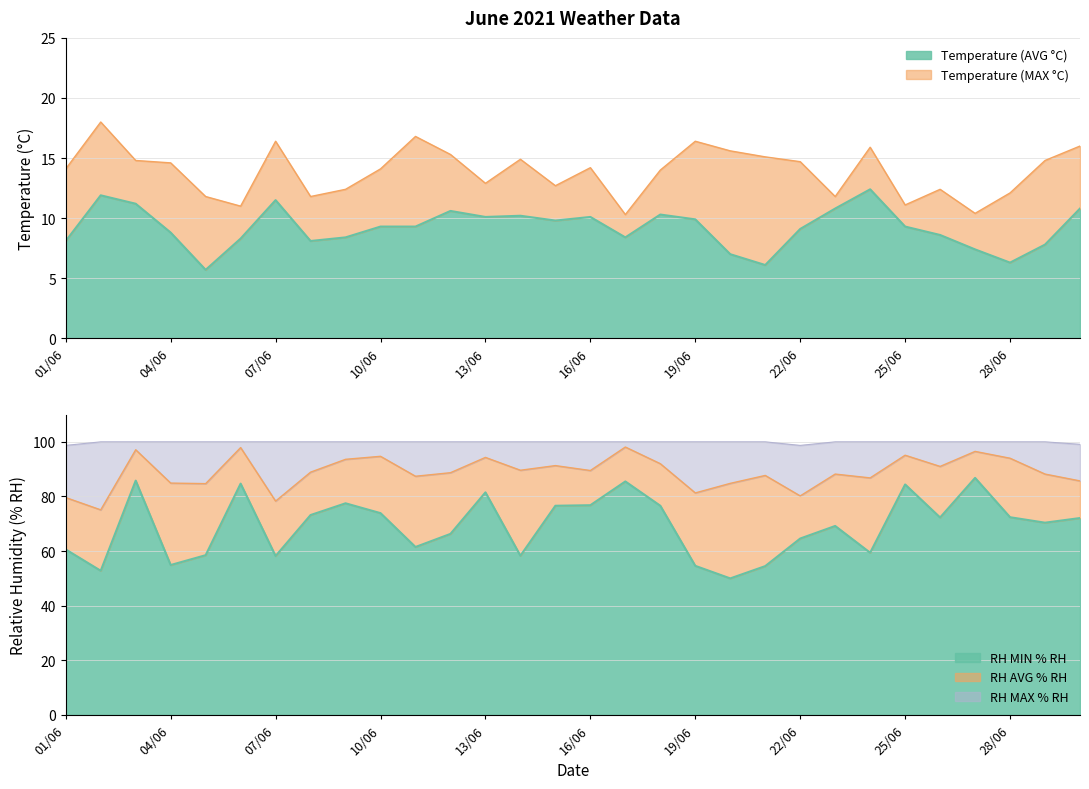

Reading right to left, extract all data points from this chart.

Temperature (AVG °C): 10.8	7.8	6.3	7.4	8.6	9.3	12.4	10.8	9.1	6.1	7.0	9.9	10.3	8.4	10.1	9.8	10.2	10.1	10.6	9.3	9.3	8.4	8.1	11.5	8.3	5.7	8.8	11.2	11.9	8.1
Temperature (MAX °C): 16.0	14.8	12.1	10.4	12.4	11.1	15.9	11.8	14.7	15.1	15.6	16.4	14.0	10.3	14.2	12.7	14.9	12.9	15.3	16.8	14.1	12.4	11.8	16.4	11.0	11.8	14.6	14.8	18.0	14.1
Relative Humidity (MIN % RH): 72.1	70.4	72.4	86.8	72.3	84.4	59.4	69.2	64.6	54.5	50.0	54.6	76.6	85.5	76.8	76.6	58.3	81.5	66.3	61.5	73.9	77.5	73.2	58.2	84.7	58.5	54.9	85.8	52.8	60.6
Relative Humidity (AVG % RH): 85.7	88.2	94.0	96.5	91.0	95.1	86.8	88.2	80.2	87.7	84.8	81.3	92.0	98.1	89.5	91.3	89.6	94.3	88.7	87.4	94.7	93.6	88.9	78.3	97.9	84.7	84.9	97.1	75.1	79.6
Relative Humidity (MAX % RH): 99.1	100.0	100.0	100.0	100.0	100.0	100.0	100.0	98.7	100.0	100.0	100.0	100.0	100.0	100.0	100.0	100.0	100.0	100.0	100.0	100.0	100.0	100.0	100.0	100.0	100.0	100.0	100.0	100.0	98.7